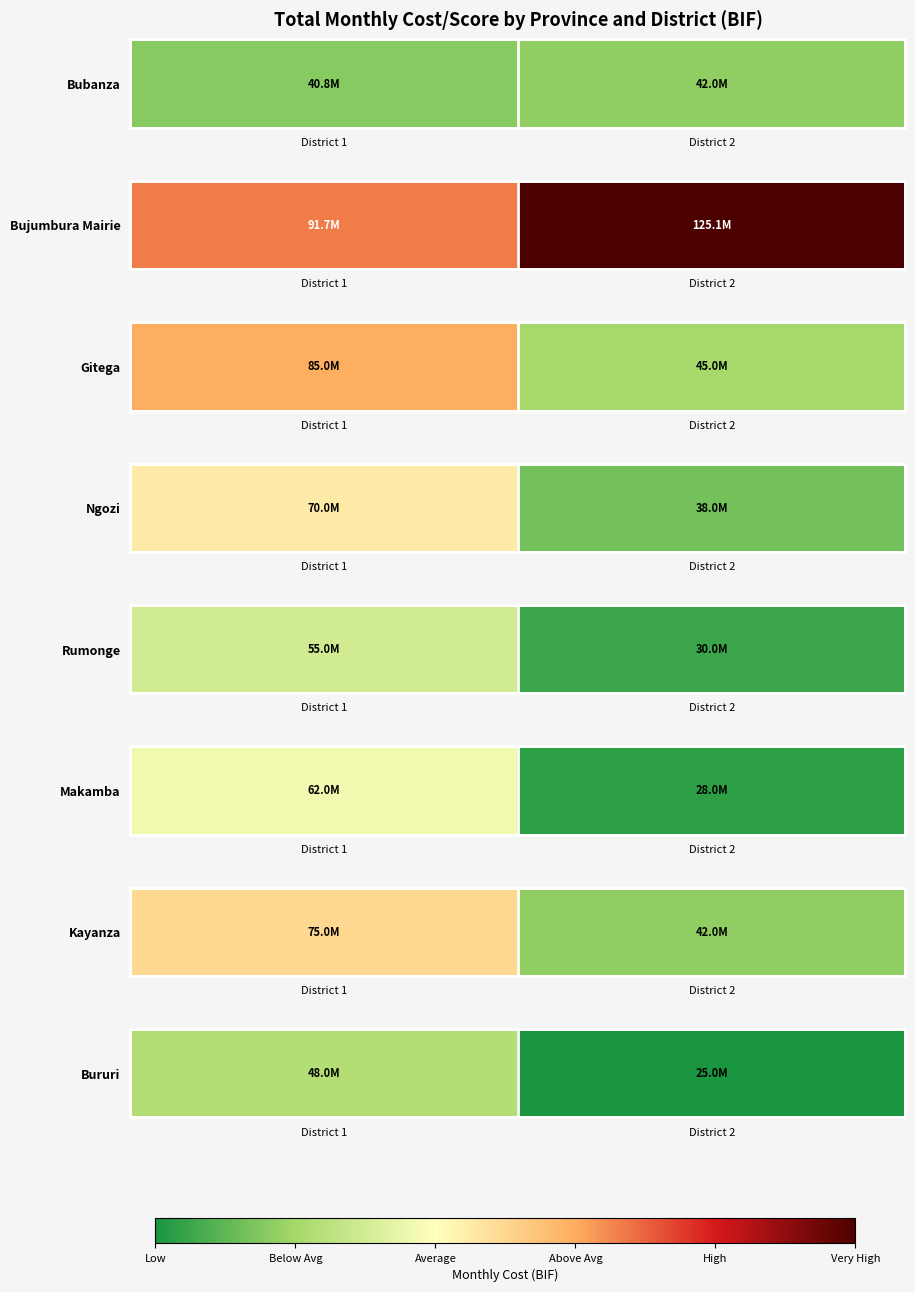

Count the number of data series in this chart.

1